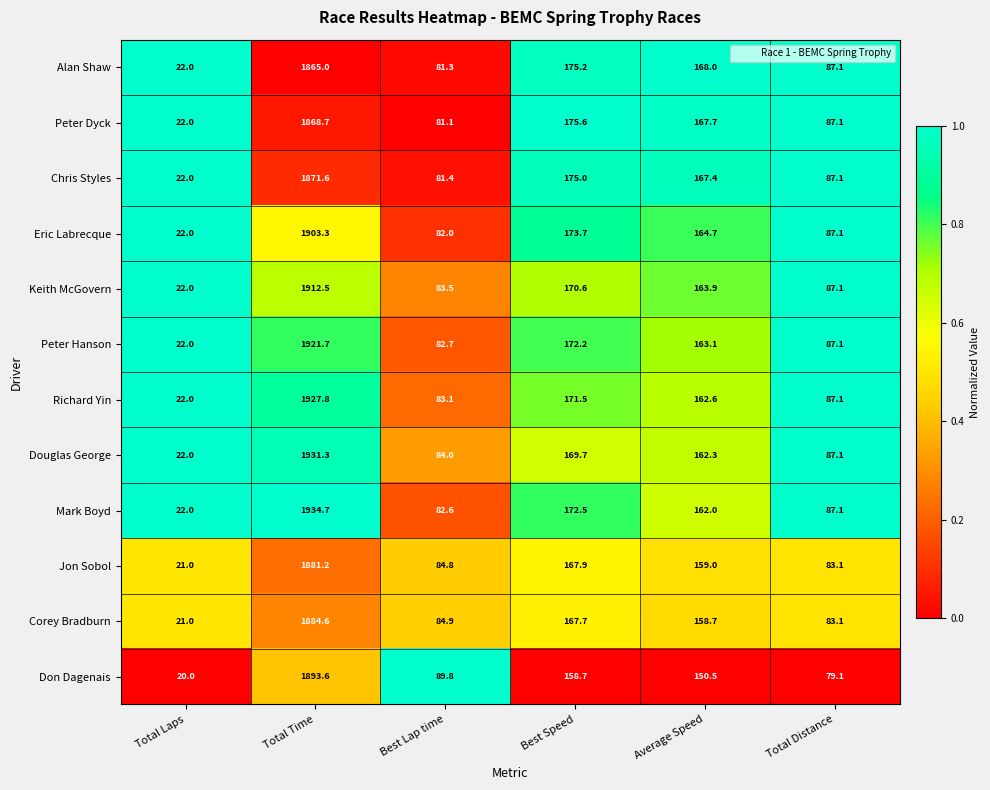

The value of Peter Dyck at Best Lap time is 27.3. True or false?

False